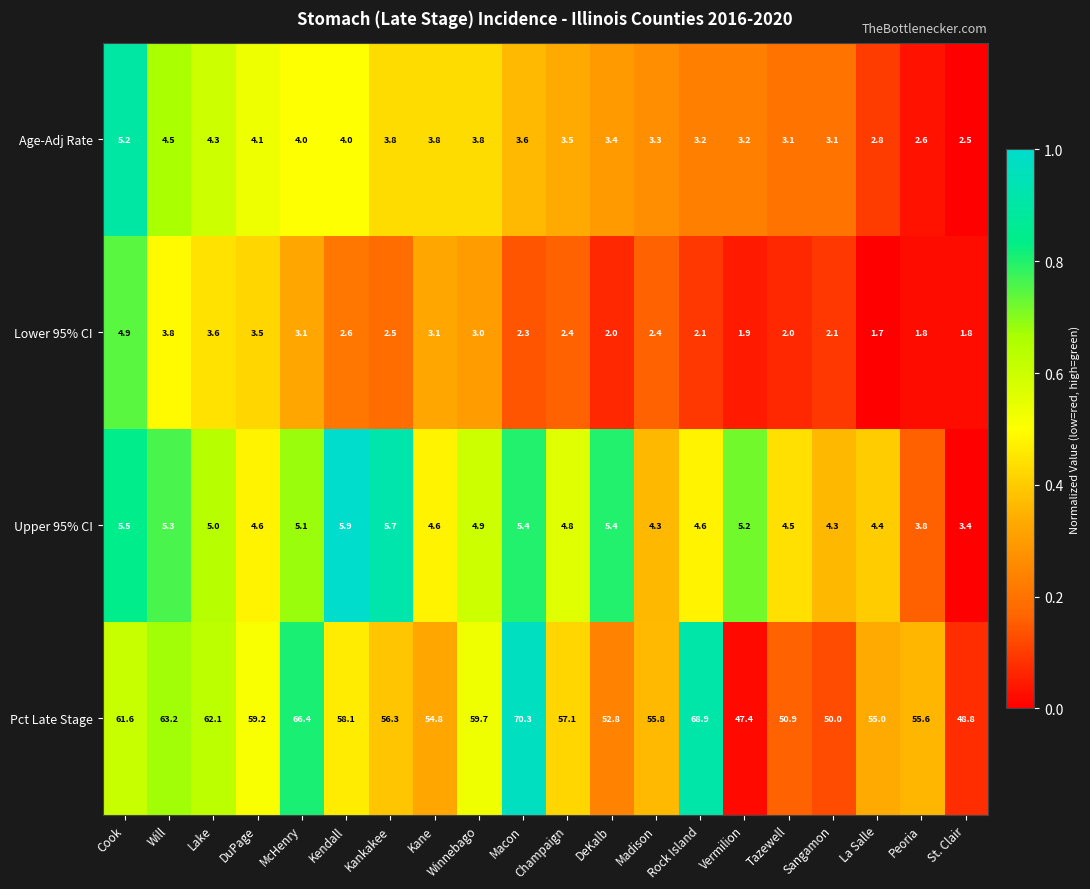

Where does the Upper 95% CI series first go above 4?

Cook